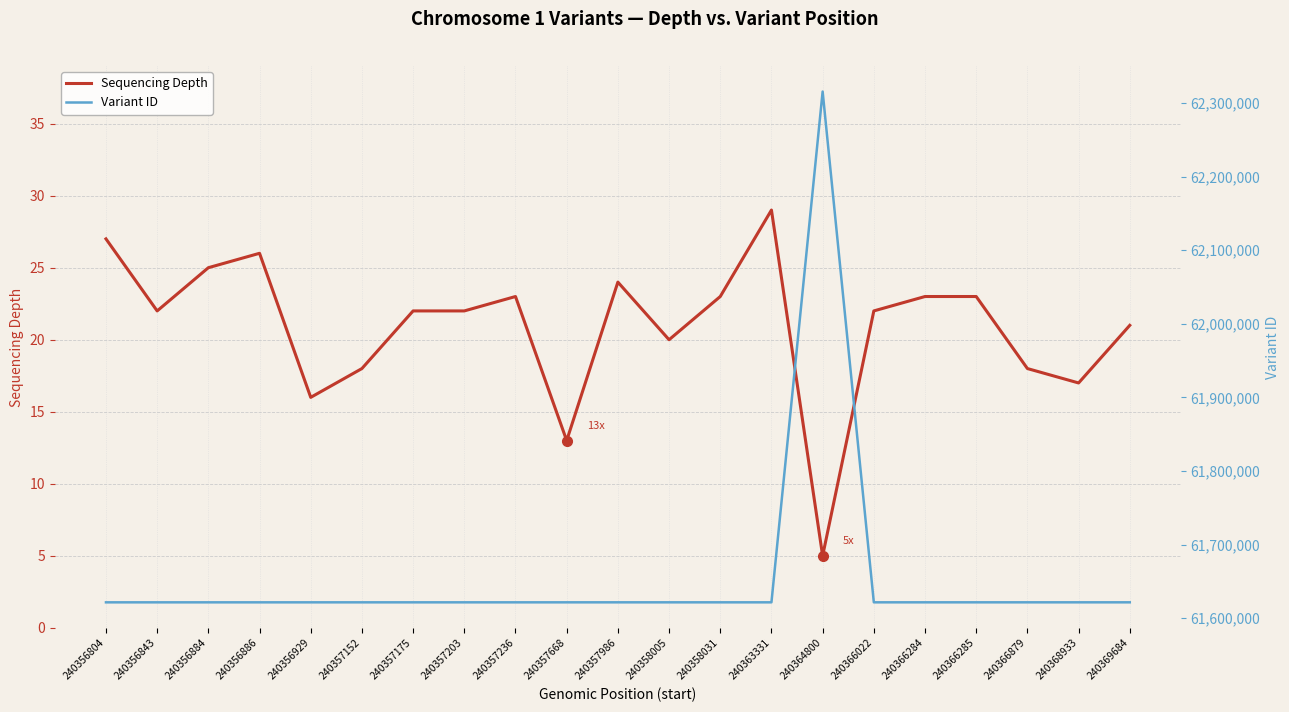

Reading left to right, transcribe all the data shown in this chart.

Sequencing Depth: 27	22	25	26	16	18	22	22	23	13	24	20	23	29	5	22	23	23	18	17	21
Variant ID: 61621436	61621437	61621438	61621439	61621440	61621441	61621442	61621443	61621444	61621445	61621446	61621447	61621448	61621450	62315499	61621451	61621452	61621453	61621454	61621455	61621456